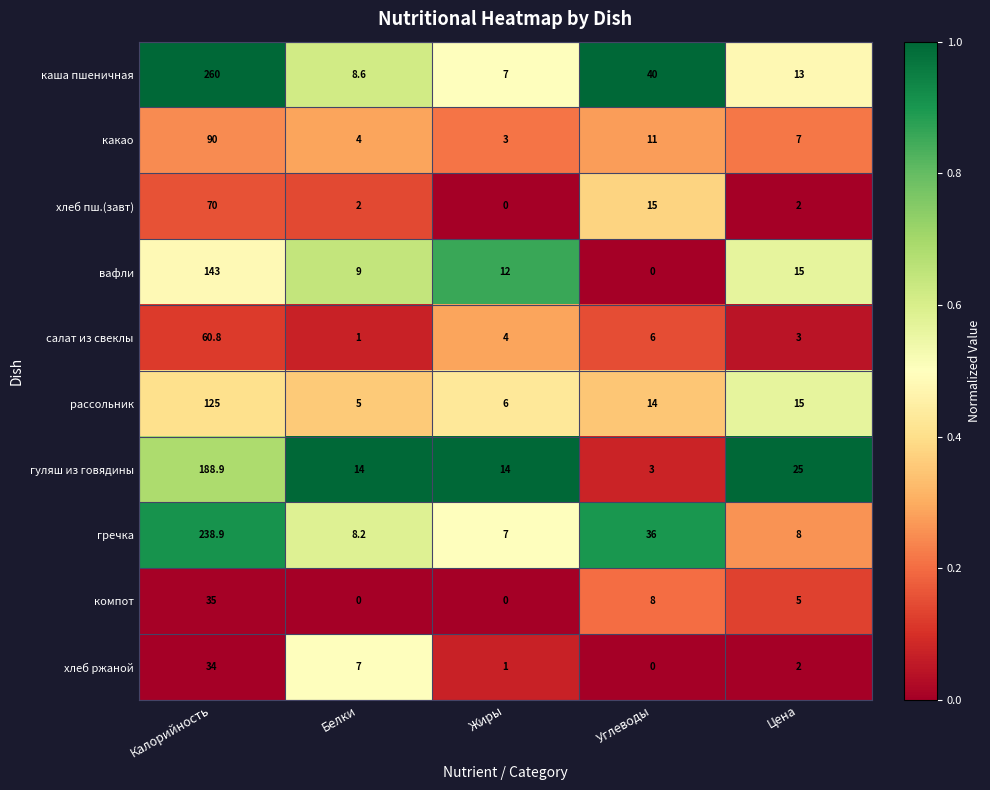

The гречка series shows 7.0 at Жиры. True or false?

True